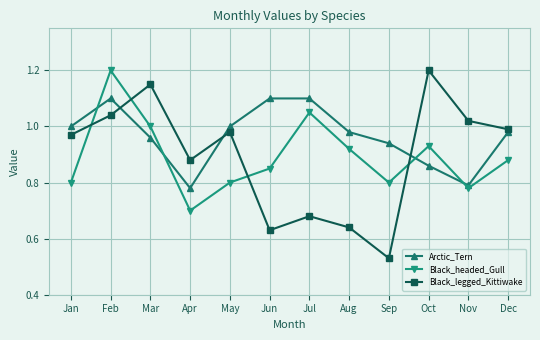

Which series changed the most between Feb and Jun?

Black_legged_Kittiwake